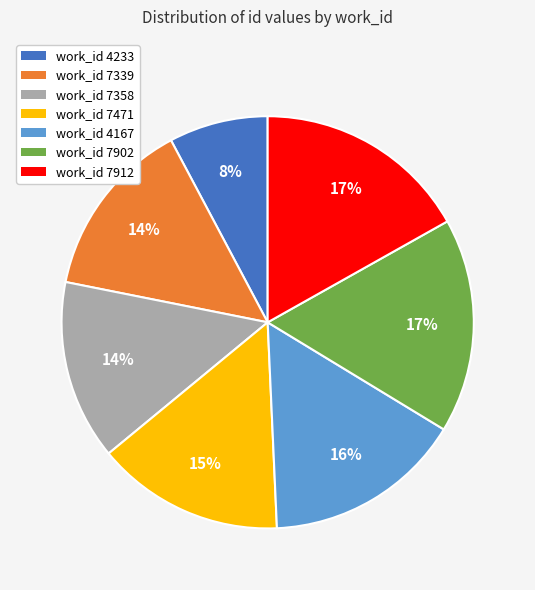

To the nearest percent, what portion does work_id 4167 represent?

16%